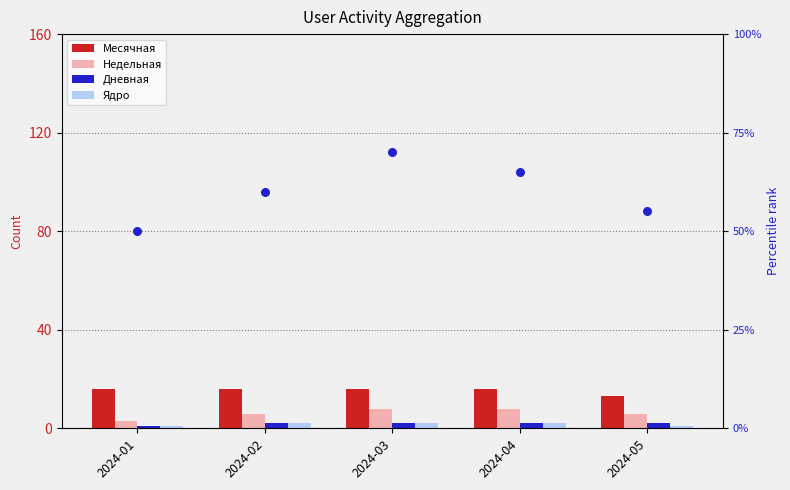

Which series has the largest total across all categories?

rank